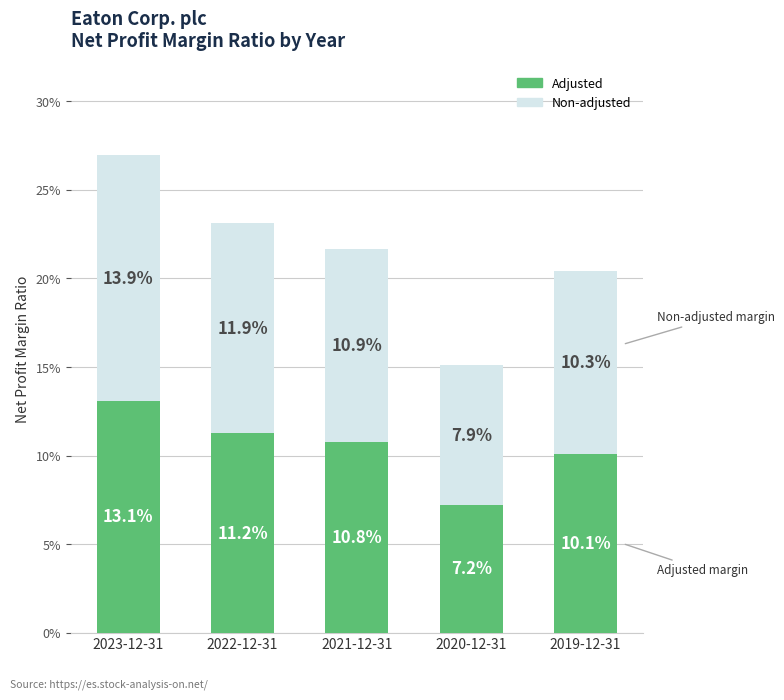

Does the chart contain any negative values?

No